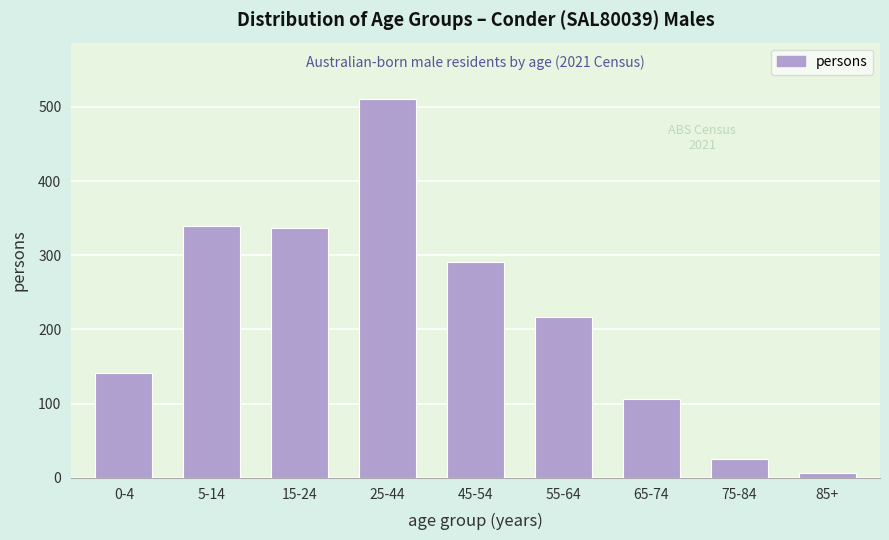

Reading right to left, extract all data points from this chart.

7	26	106	217	291	510	337	340	141